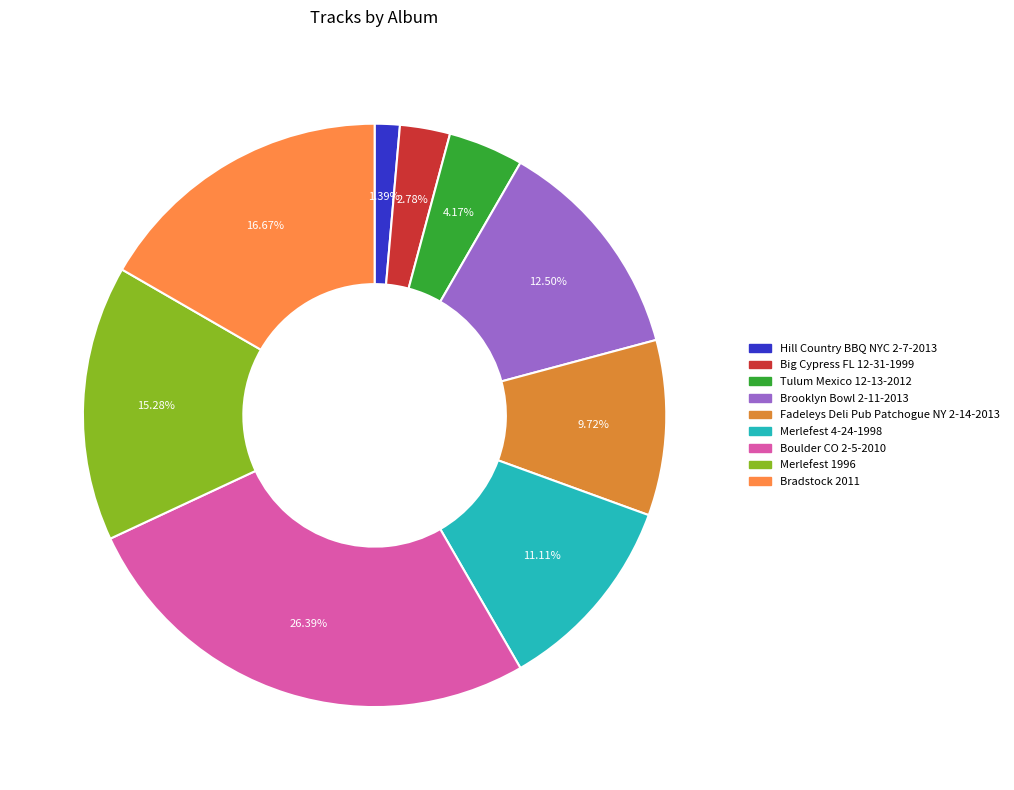

What is the total percentage of Merlefest 4-24-1998 and Boulder CO 2-5-2010?

37.5%